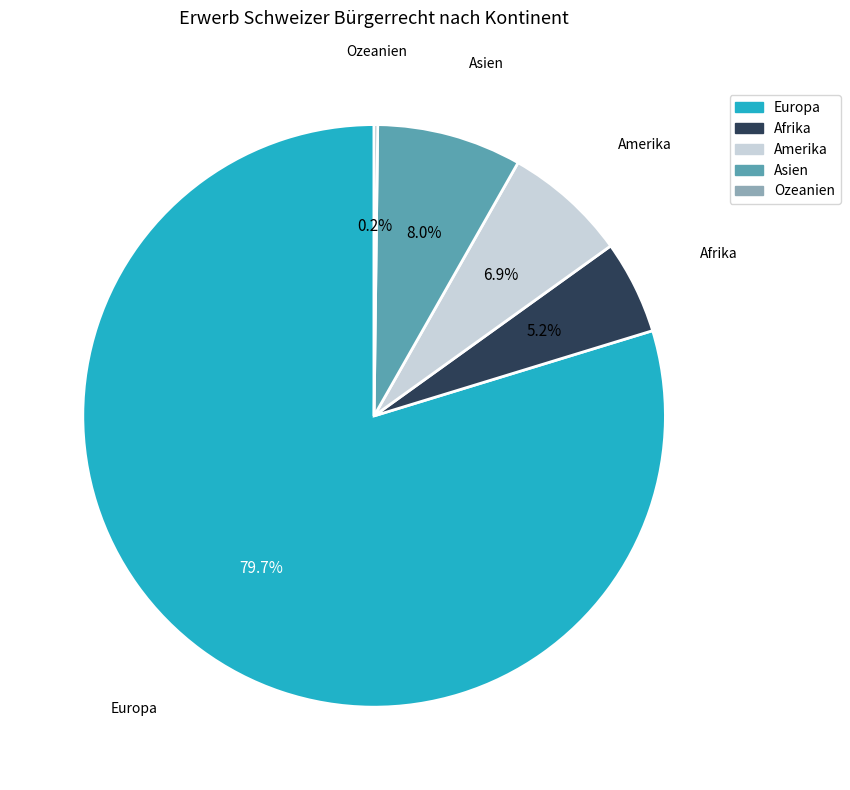

To the nearest percent, what is the difference between the largest and smallest slice percentages?

80%